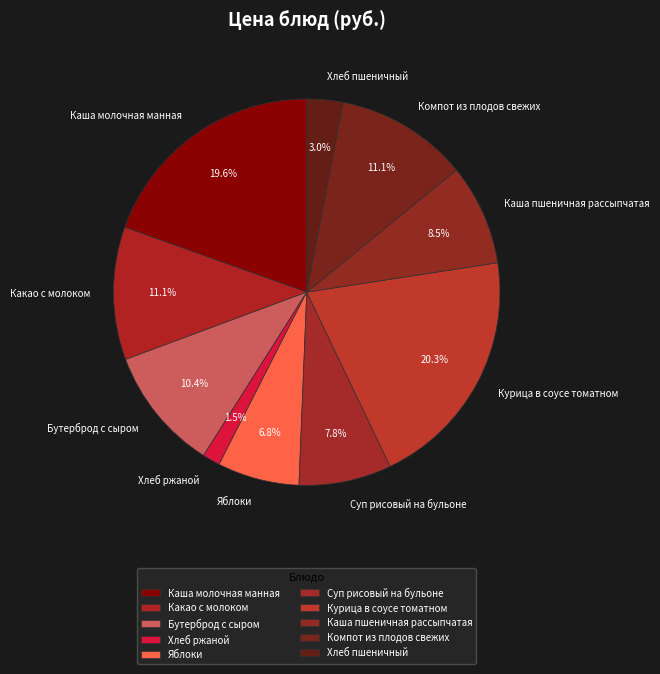

Count the number of slices in the pie.

10